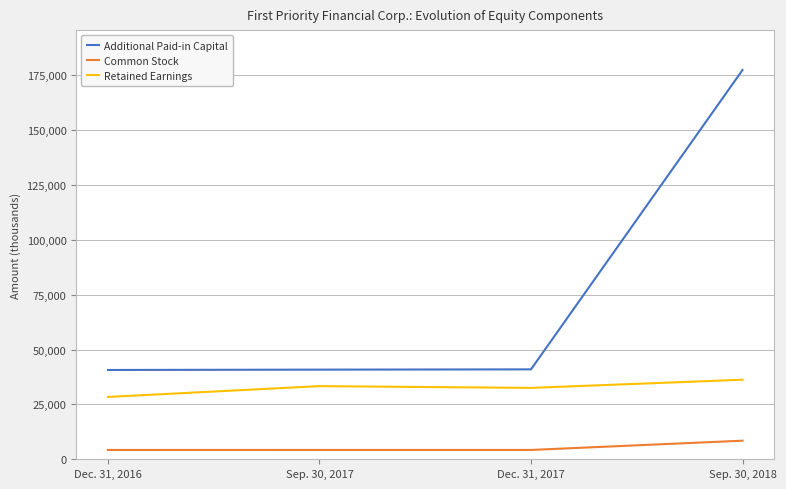

Between Sep. 30, 2017 and Dec. 31, 2017, which series saw the biggest shift?

Retained Earnings